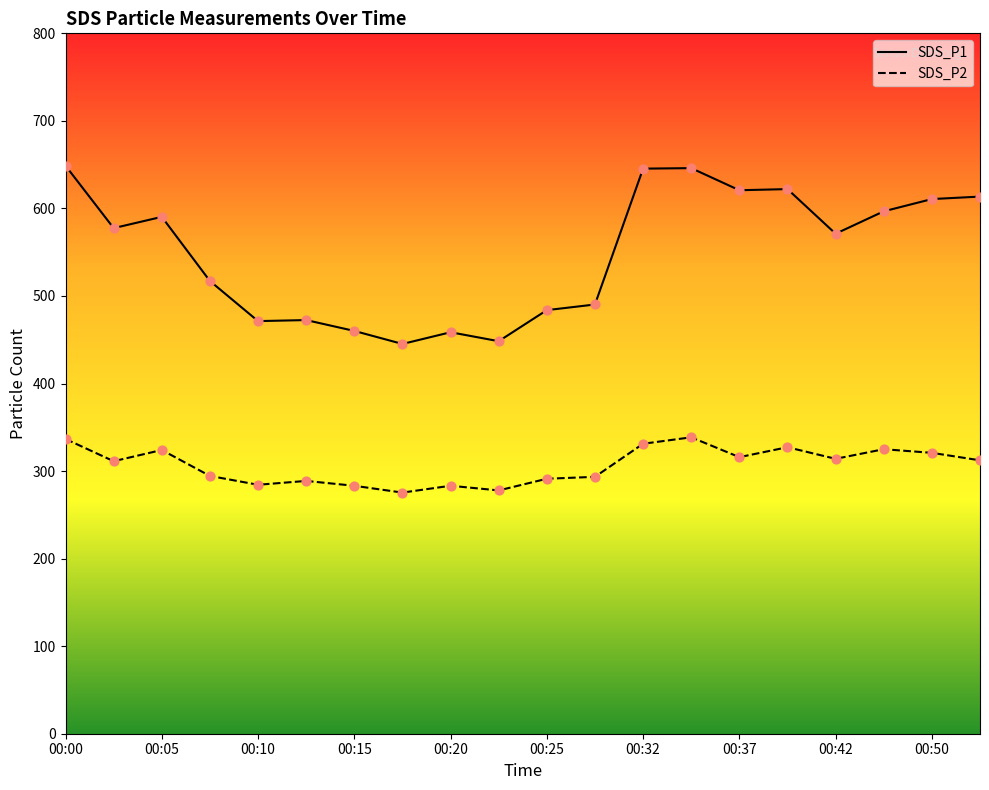

Which series has the largest total across all categories?

SDS_P1